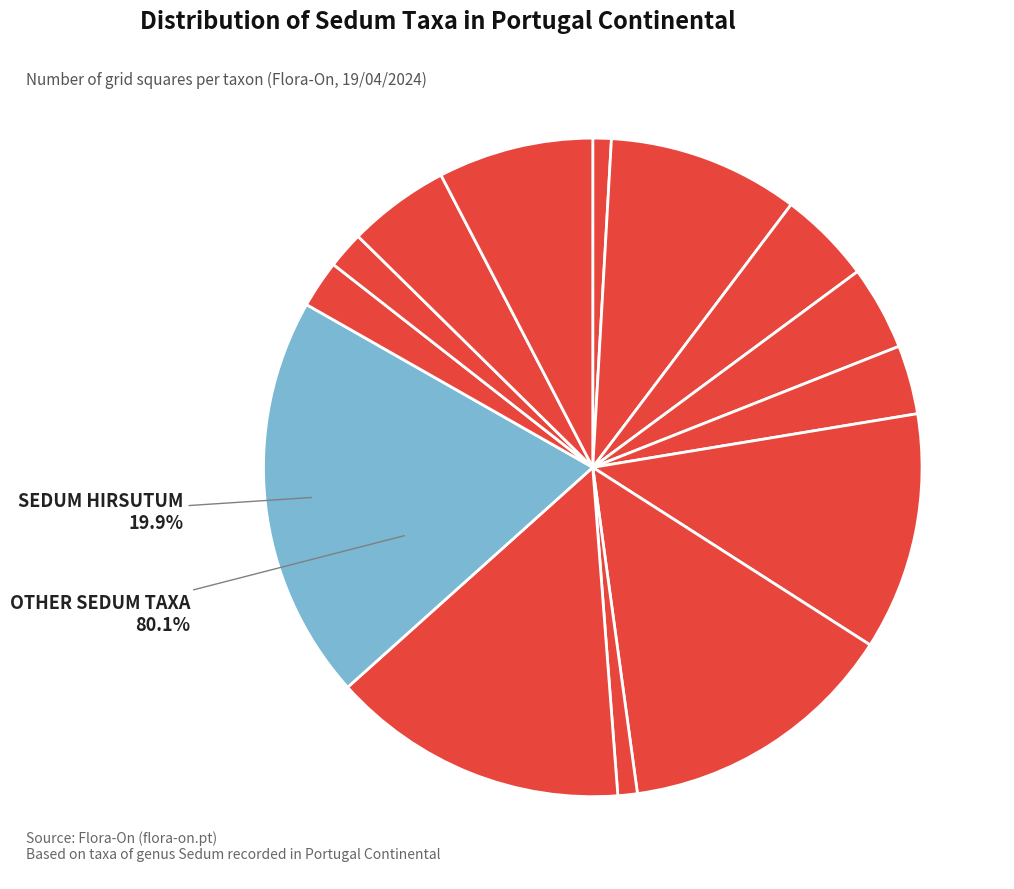

Is Sedum hirsutum the majority of the pie?

No